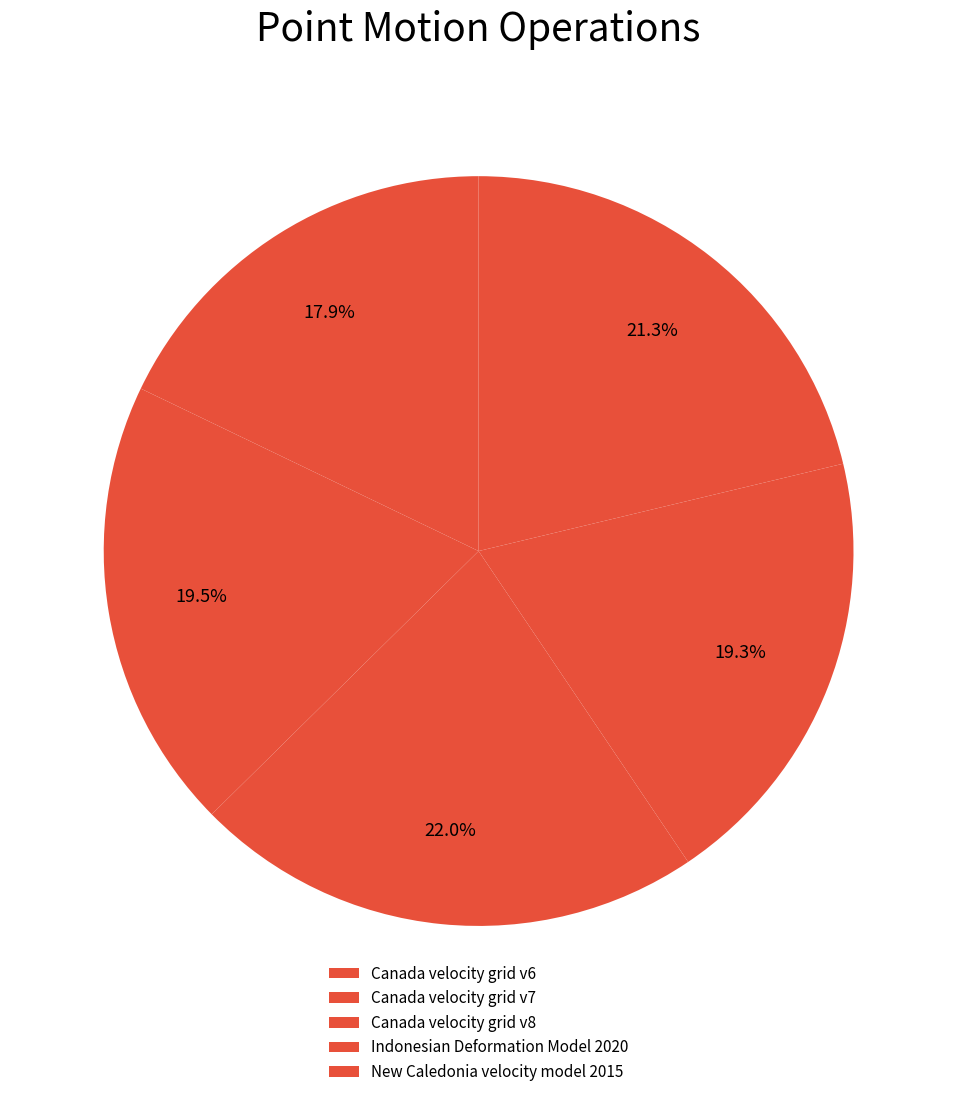

How many segments does this pie chart have?

5